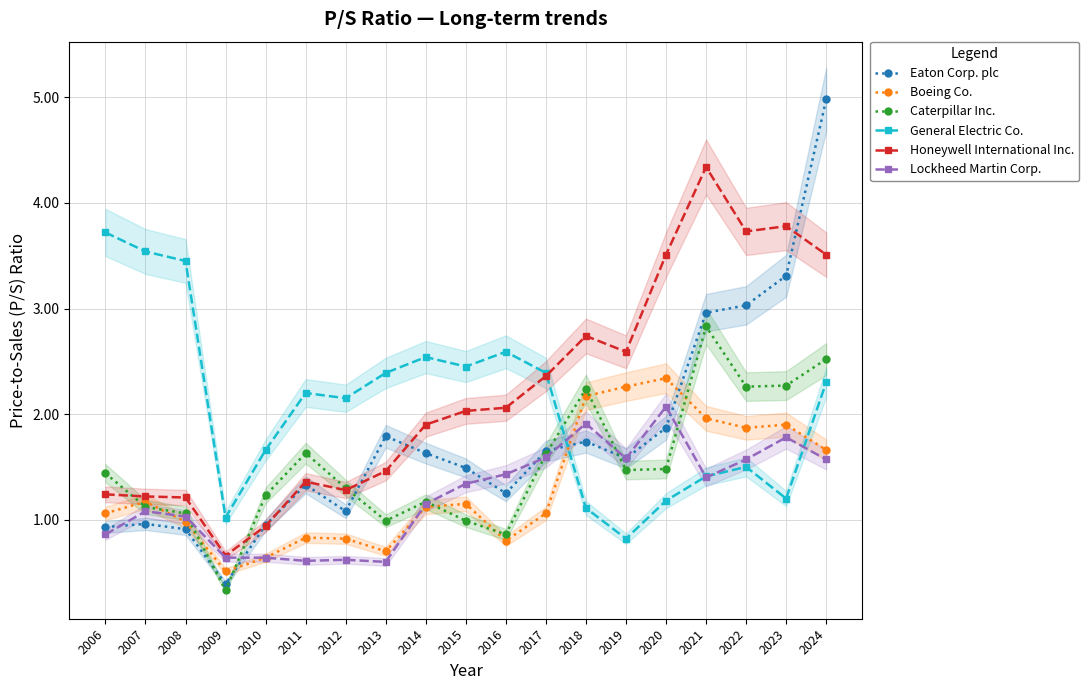

True or false: Caterpillar Inc. has a value of 1.0 at 2015.

True